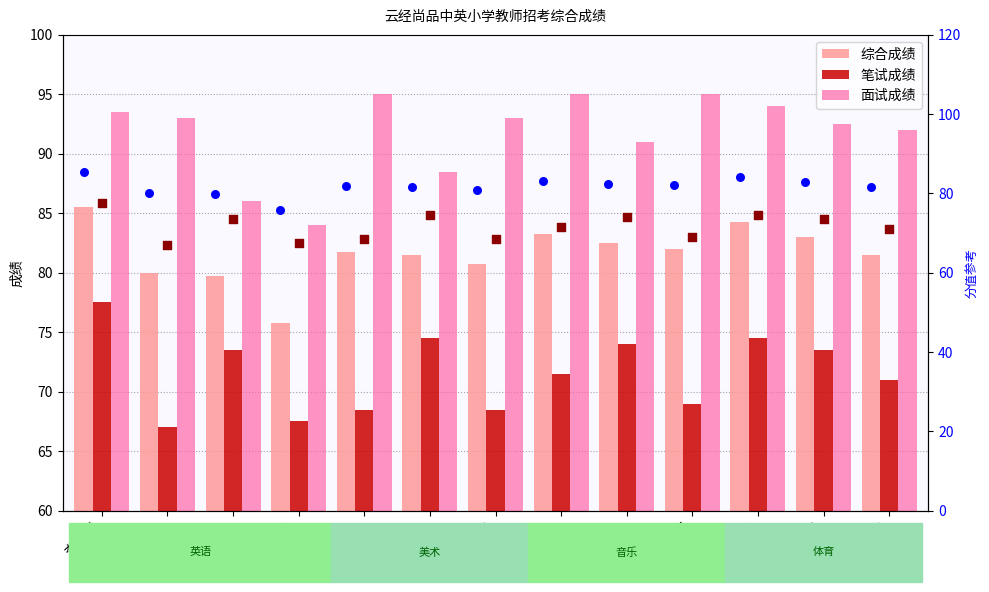

Which series reaches the minimum Y coordinate?

笔试成绩